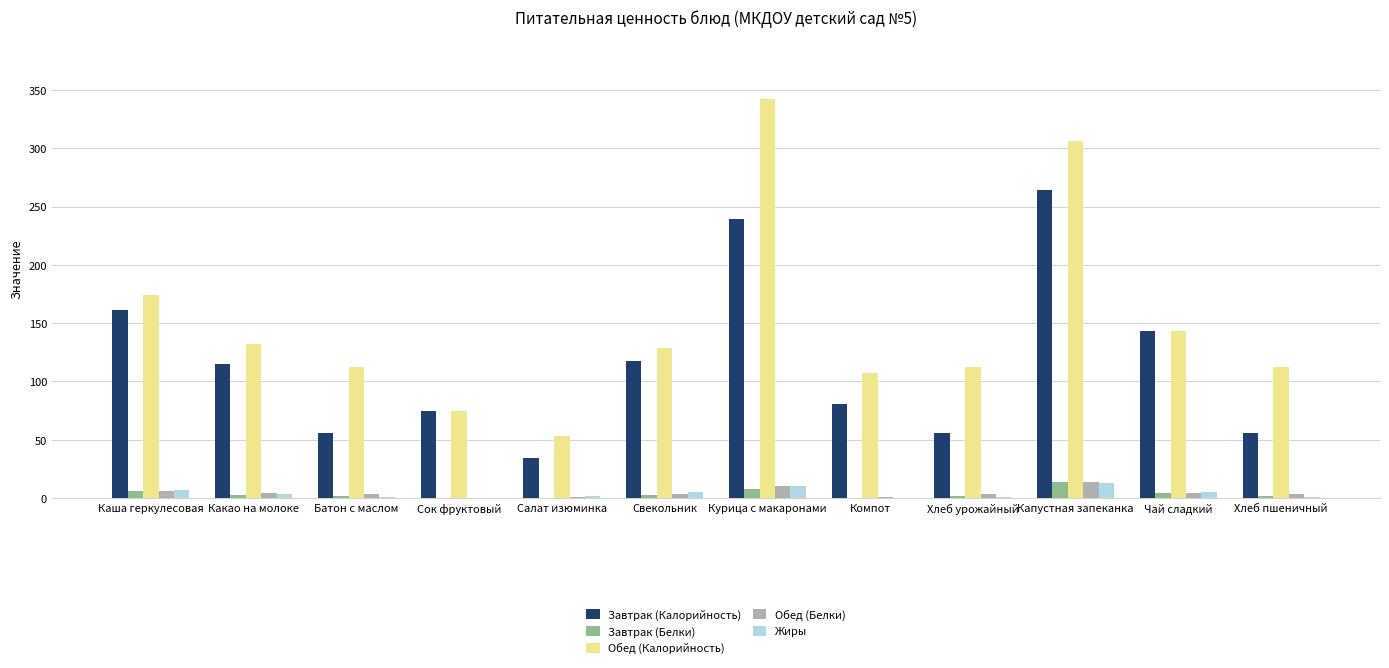

Where does the Обед (Калорийность) series first go above 129?

Каша геркулесовая